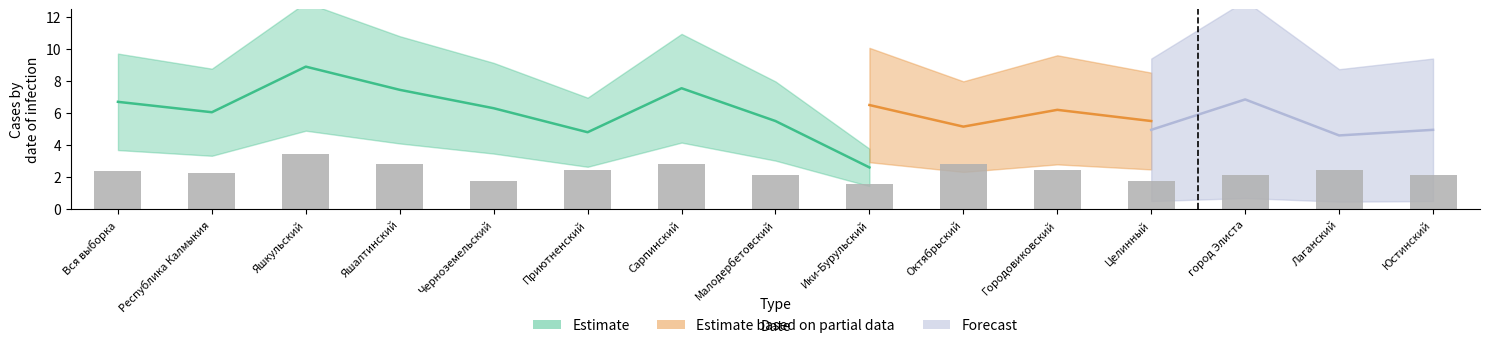

At which category is the sum across all series the highest?

Яшкульский